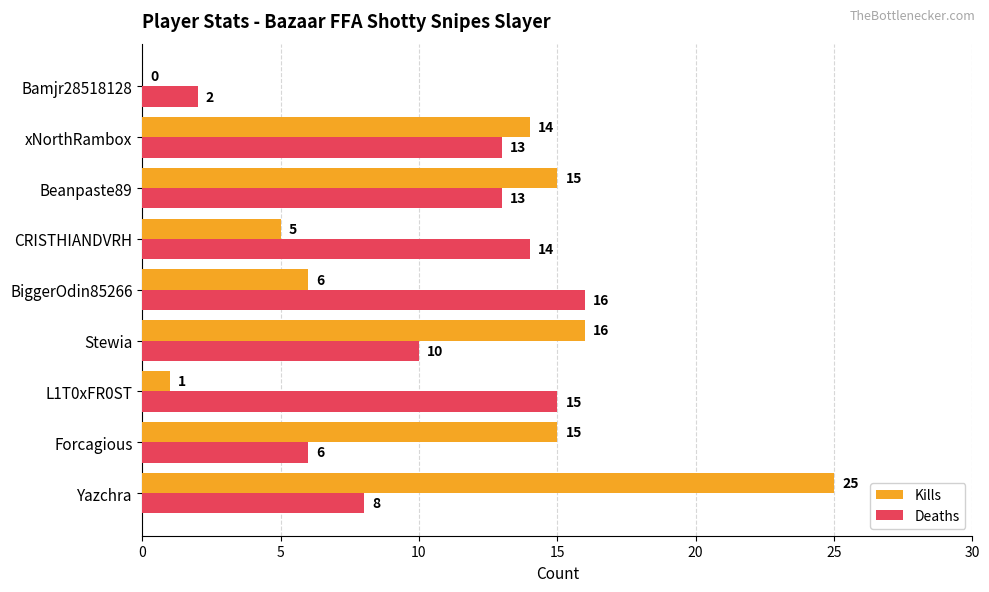

What is the average value of the Deaths series?

11